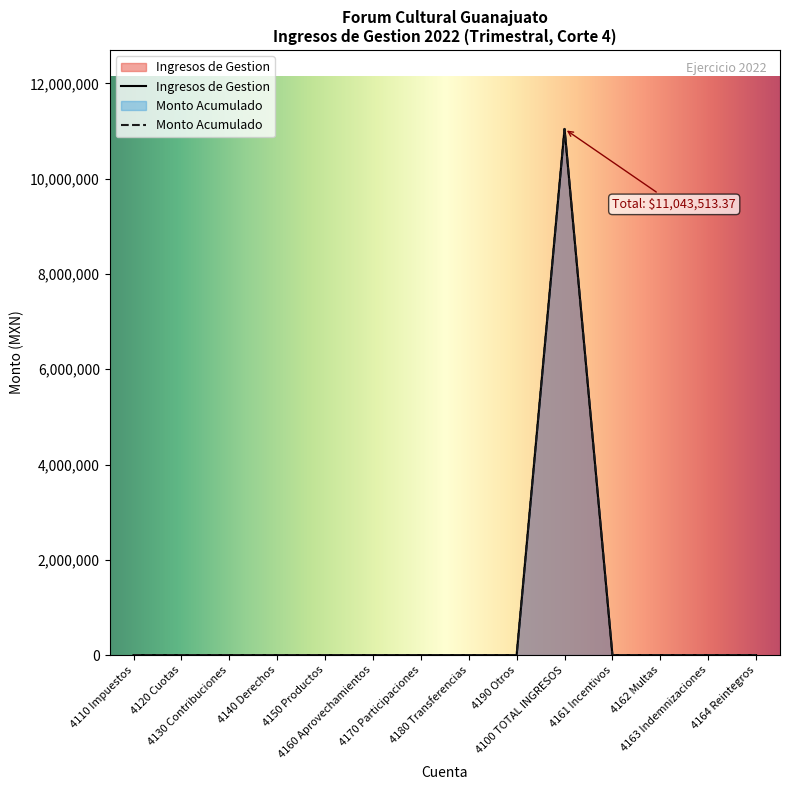

Reading left to right, extract all data points from this chart.

Ingresos de Gestion: 0.0	0.0	0.0	0.0	0.0	0.0	0.0	0.0	11043513.4	0.0	0.0	0.0	0.0	0.0
Monto Acumulado: 0.0	0.0	0.0	0.0	0.0	0.0	0.0	11043513.4	11043513.4	11043513.4	11043513.4	11043513.4	11043513.4	11043513.4